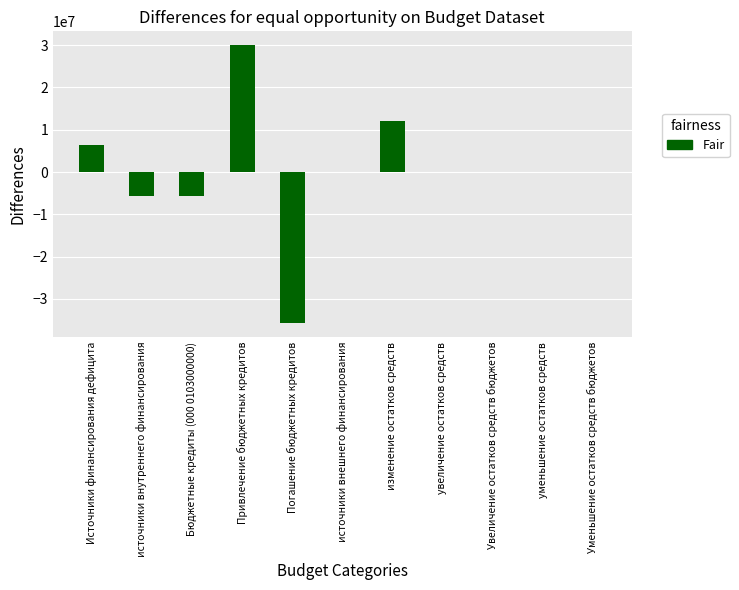

Read the value at источники внутреннего финансирования.

-5748000.0